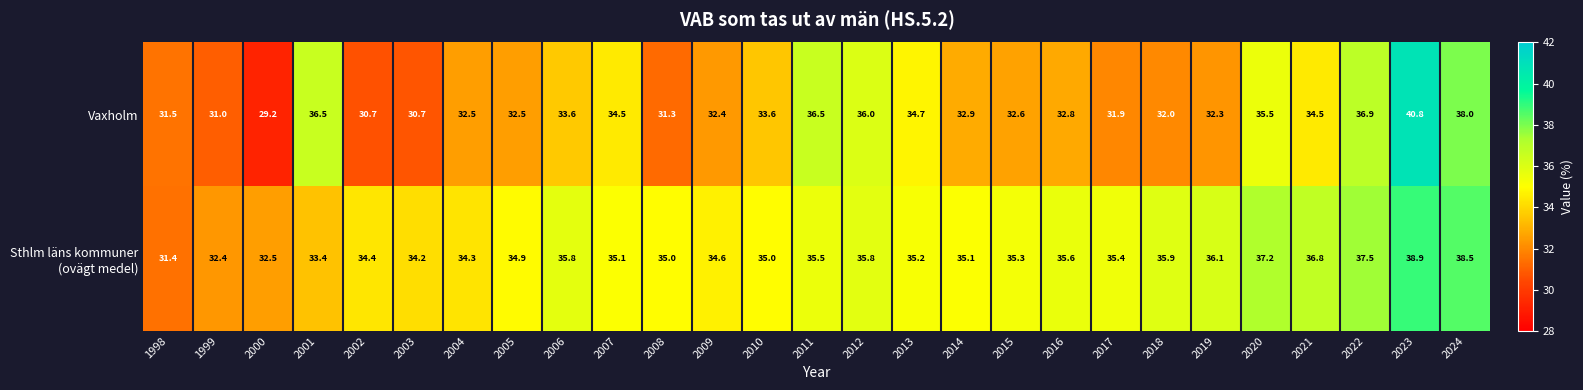

At how many categories does at least one series exceed 33?

24